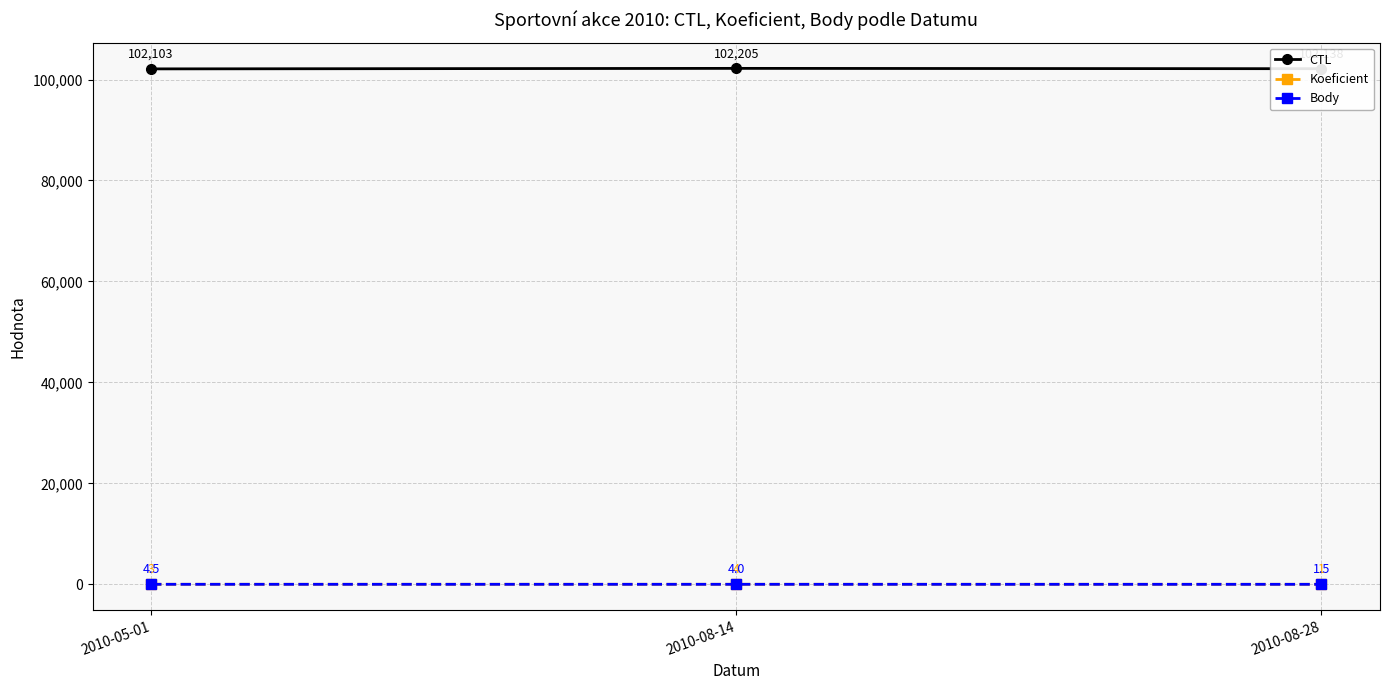

Which category has the lowest value in the Koeficient series?

2010-08-28